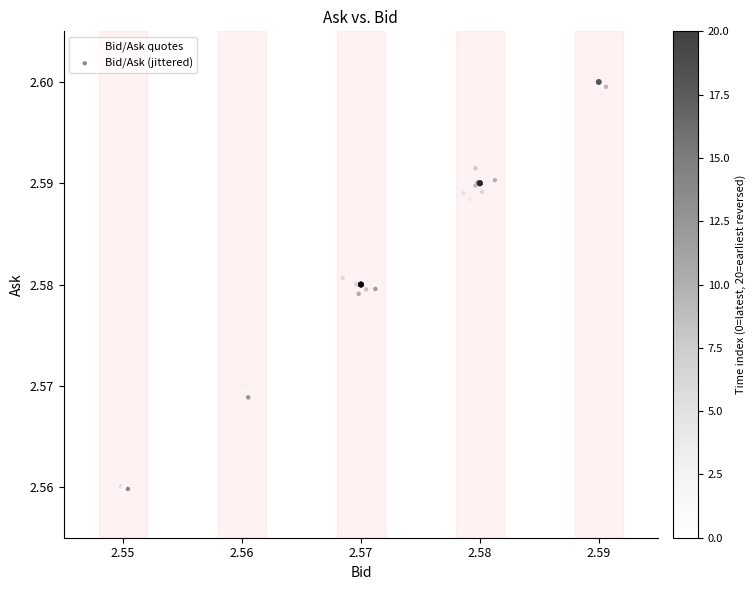

Which series has the largest Y range (max minus min)?

Bid/Ask quotes